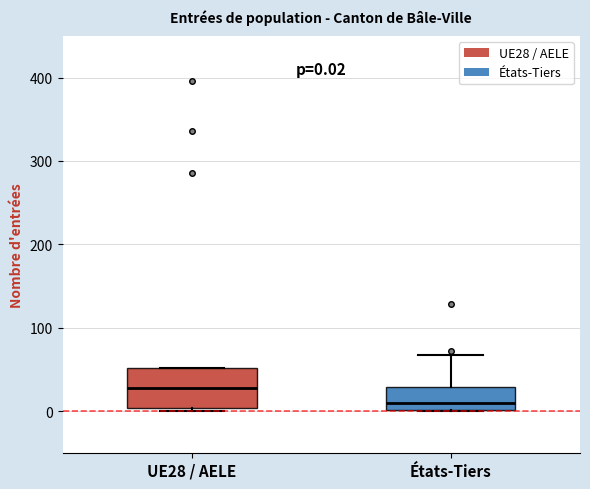

Comparing the boxes themselves (not the whiskers), which one is the tallest?

UE28 / AELE